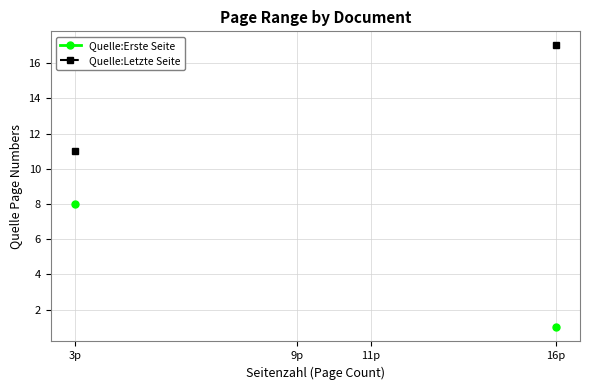

What is the difference between the maximum and minimum values in the Quelle:Letzte Seite series?

6.0